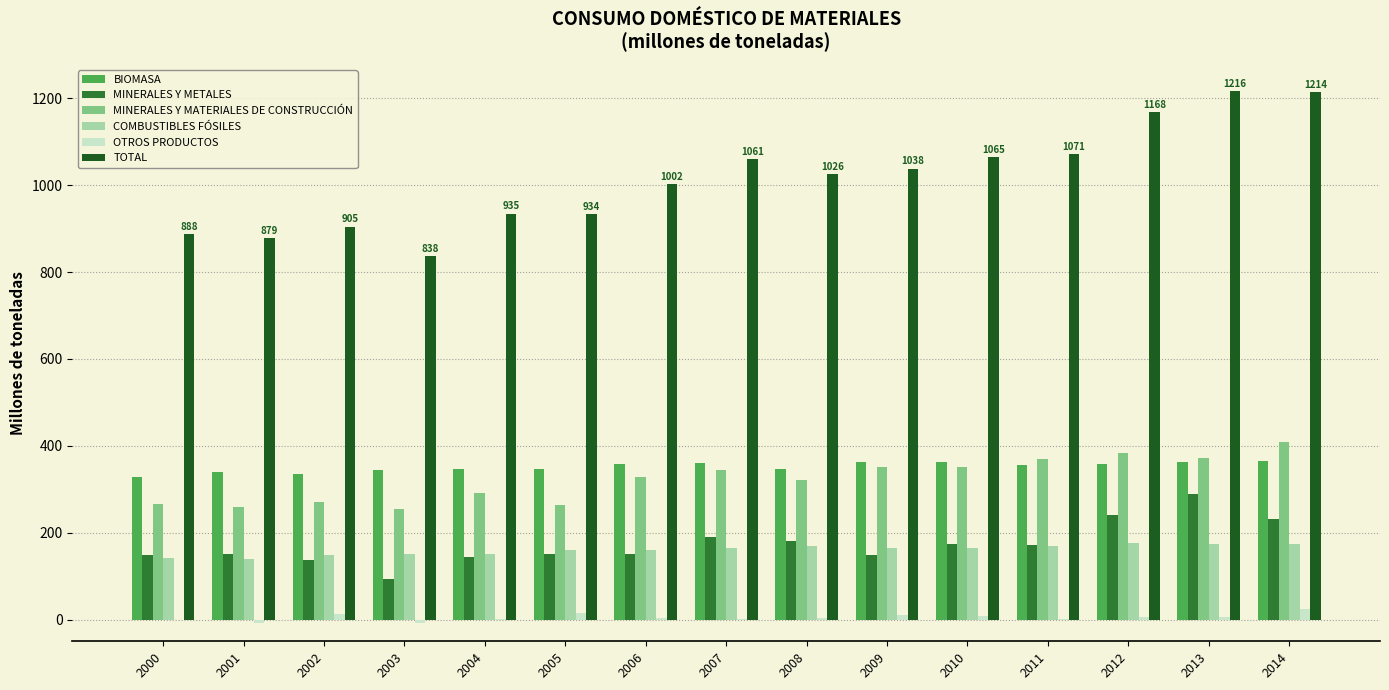

What are all the series names shown in the legend?

BIOMASA, MINERALES Y METALES, MINERALES Y MATERIALES DE CONSTRUCCIÓN, COMBUSTIBLES FÓSILES, OTROS PRODUCTOS, TOTAL